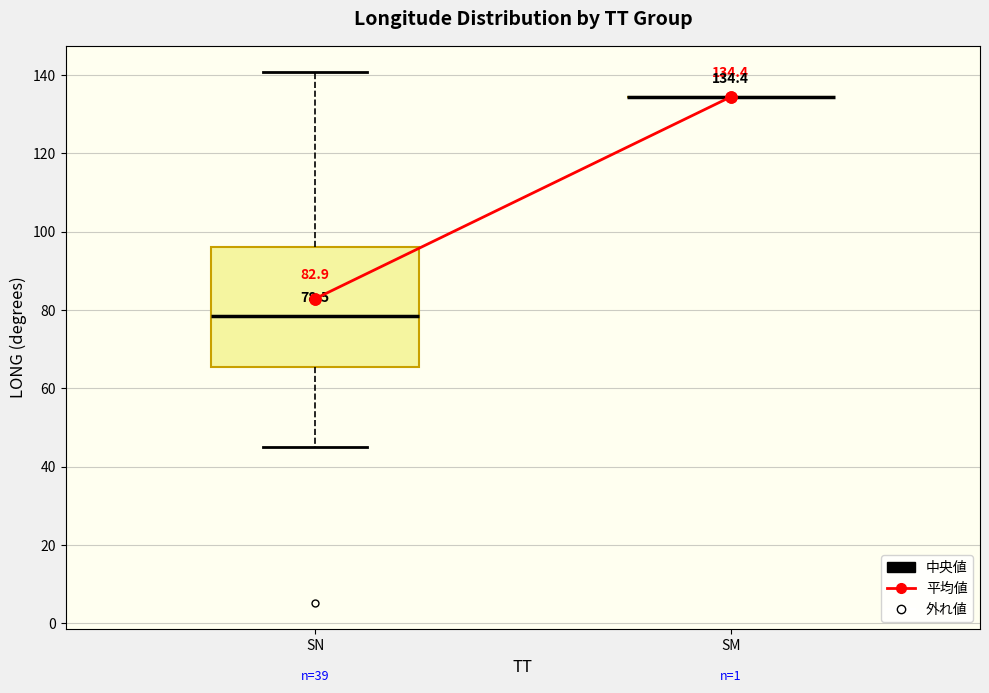

Comparing the boxes themselves (not the whiskers), which one is the tallest?

SN